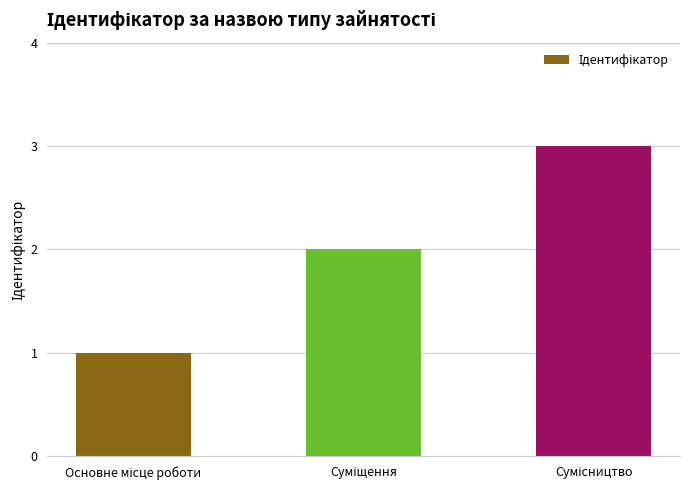

What is the average value?

2